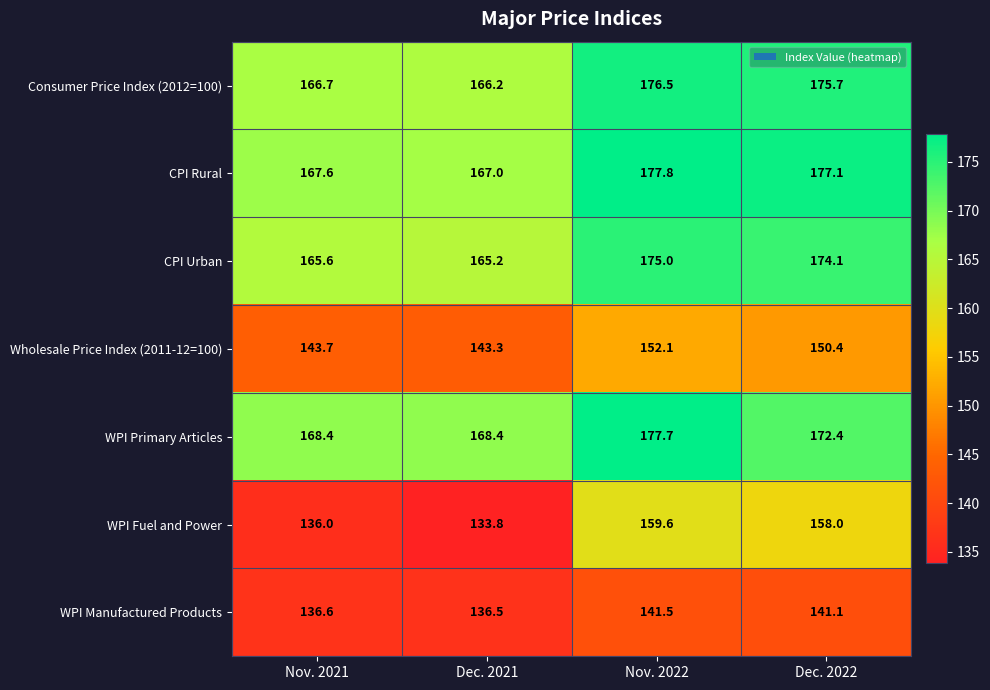

At Nov. 2021, list the series in order from largest to smallest.

WPI Primary Articles, CPI Rural, Consumer Price Index (2012=100), CPI Urban, Wholesale Price Index (2011-12=100), WPI Manufactured Products, WPI Fuel and Power